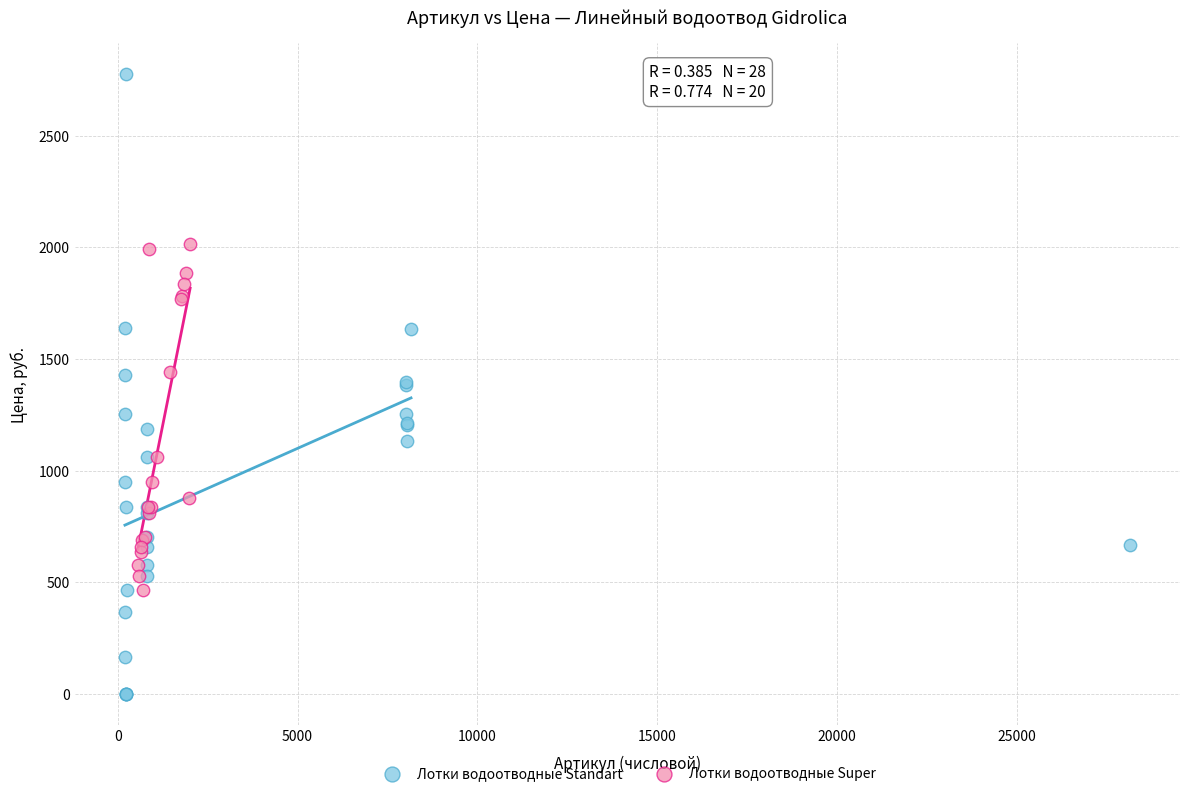

Which series has the widest spread of Y values?

Лотки водоотводные Standart